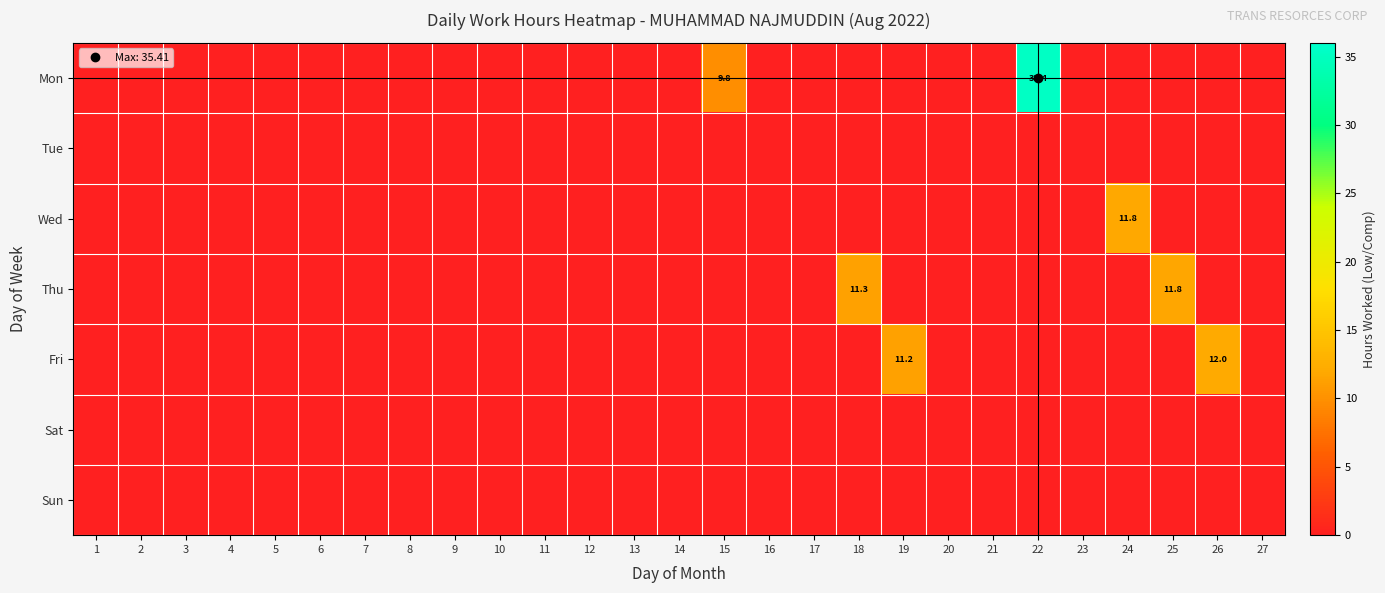

Which label corresponds to the smallest value in the chart?

1